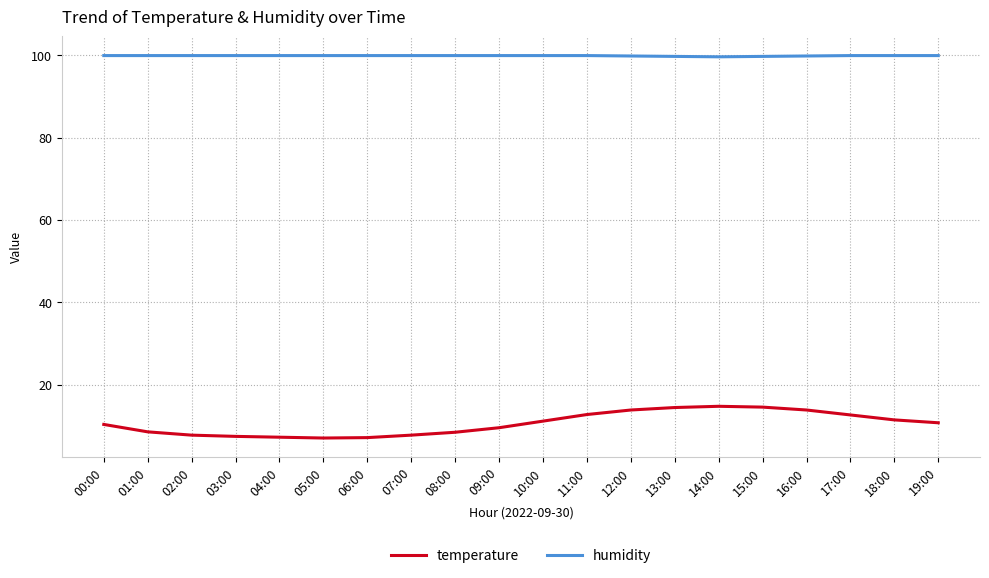

What is the total value across all series at 14:00?

114.4